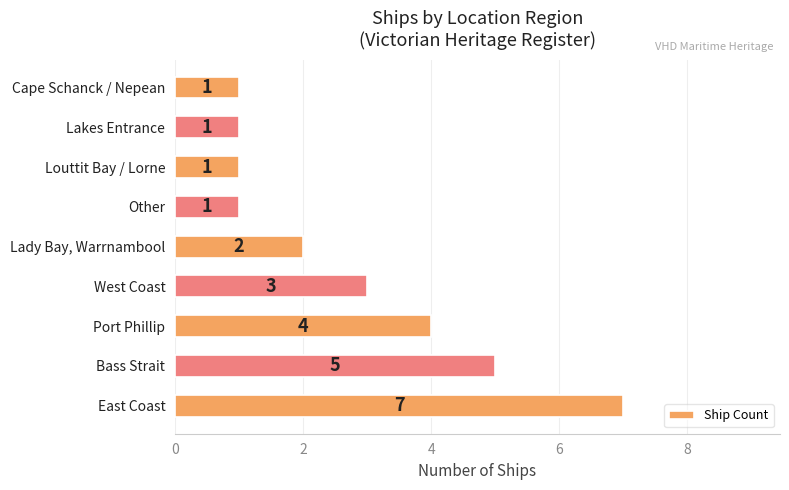

How many bars are there in total?

9